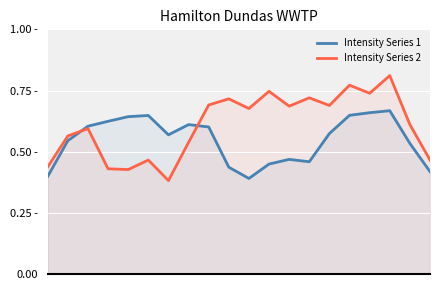

Rank the series by their maximum value, from highest to lowest.

Intensity Series 2, Intensity Series 1